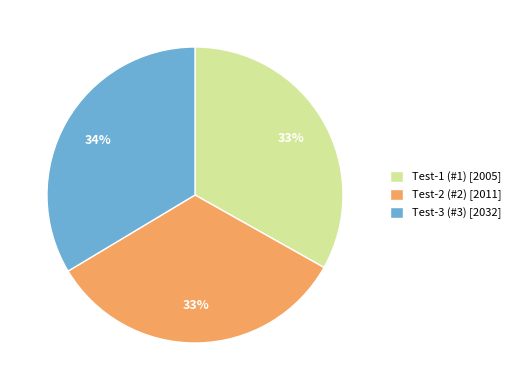

Is it true that Test-2 (#2) is 24% of the pie?

False